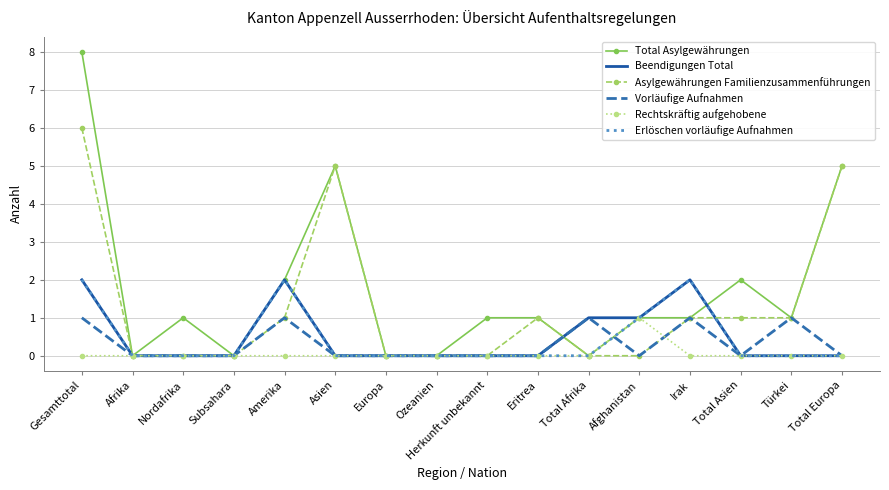

Reading left to right, transcribe all the data shown in this chart.

Total Asylgewährungen: Gesamttotal=8	Afrika=0	Nordafrika=1	Subsahara=0	Amerika=2	Asien=5	Europa=0	Ozeanien=0	Herkunft unbekannt=1	Eritrea=1	Total Afrika=0	Afghanistan=1	Irak=1	Total Asien=2	Türkei=1	Total Europa=5
Beendigungen Total: Gesamttotal=2	Afrika=0	Nordafrika=0	Subsahara=0	Amerika=2	Asien=0	Europa=0	Ozeanien=0	Herkunft unbekannt=0	Eritrea=0	Total Afrika=1	Afghanistan=1	Irak=2	Total Asien=0	Türkei=0	Total Europa=0
Asylgewährungen Familienzusammenführungen: Gesamttotal=6	Afrika=0	Nordafrika=0	Subsahara=0	Amerika=1	Asien=5	Europa=0	Ozeanien=0	Herkunft unbekannt=0	Eritrea=1	Total Afrika=0	Afghanistan=0	Irak=1	Total Asien=1	Türkei=1	Total Europa=5
Vorläufige Aufnahmen: Gesamttotal=1	Afrika=0	Nordafrika=0	Subsahara=0	Amerika=1	Asien=0	Europa=0	Ozeanien=0	Herkunft unbekannt=0	Eritrea=0	Total Afrika=1	Afghanistan=0	Irak=1	Total Asien=0	Türkei=1	Total Europa=0
Rechtskräftig aufgehobene: Gesamttotal=0	Afrika=0	Nordafrika=0	Subsahara=0	Amerika=0	Asien=0	Europa=0	Ozeanien=0	Herkunft unbekannt=0	Eritrea=0	Total Afrika=0	Afghanistan=1	Irak=0	Total Asien=0	Türkei=0	Total Europa=0
Erlöschen vorläufige Aufnahmen: Gesamttotal=2	Afrika=0	Nordafrika=0	Subsahara=0	Amerika=2	Asien=0	Europa=0	Ozeanien=0	Herkunft unbekannt=0	Eritrea=0	Total Afrika=0	Afghanistan=1	Irak=2	Total Asien=0	Türkei=0	Total Europa=0